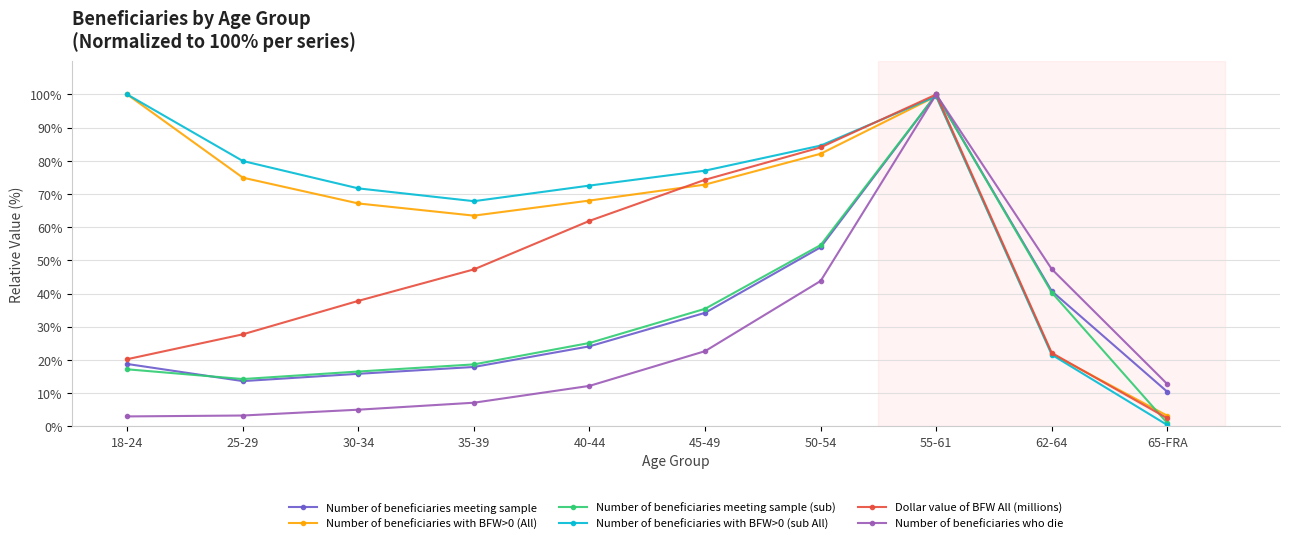

What is the difference between the maximum and minimum values in the Number of beneficiaries who die series?

97.0